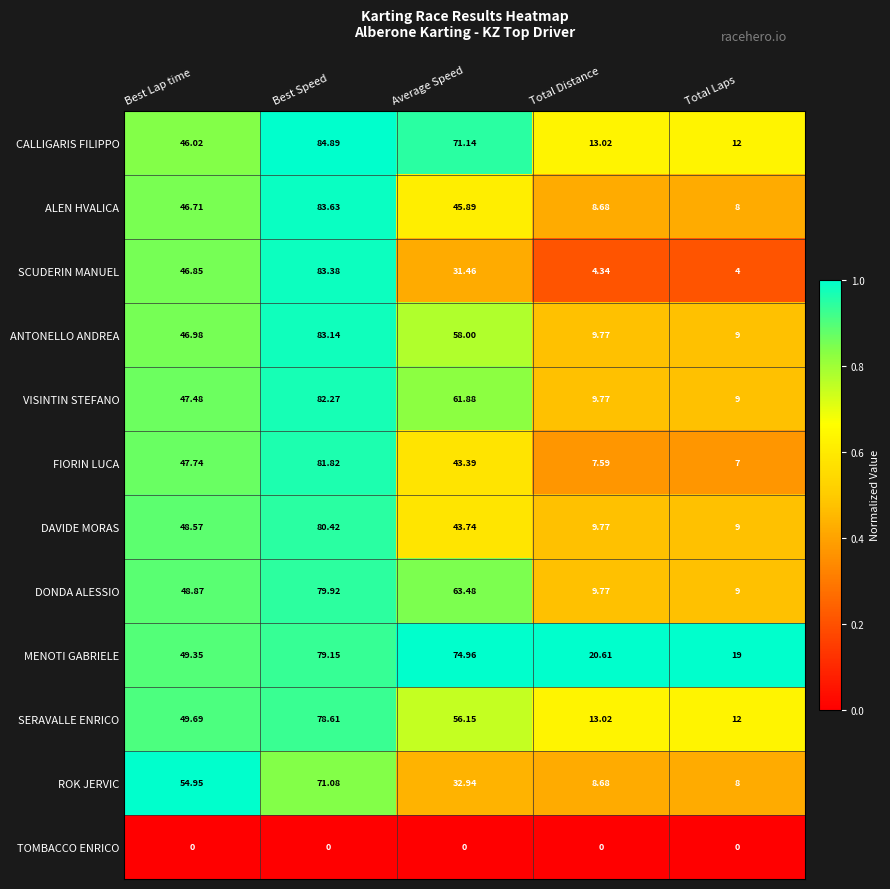

Which series has the largest total across all categories?

MENOTI GABRIELE